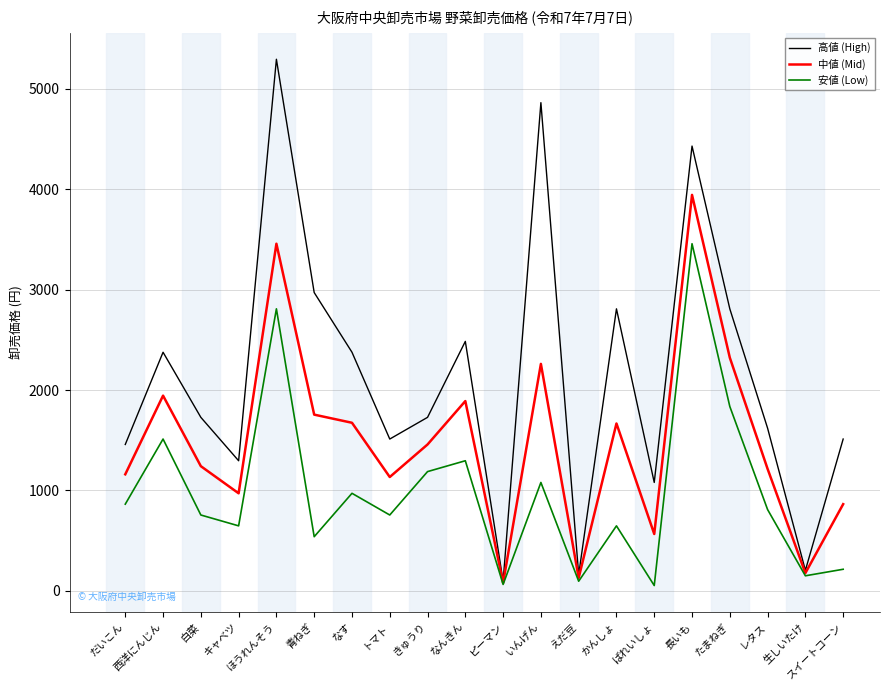

Which series has the widest spread of values?

高値 (High)